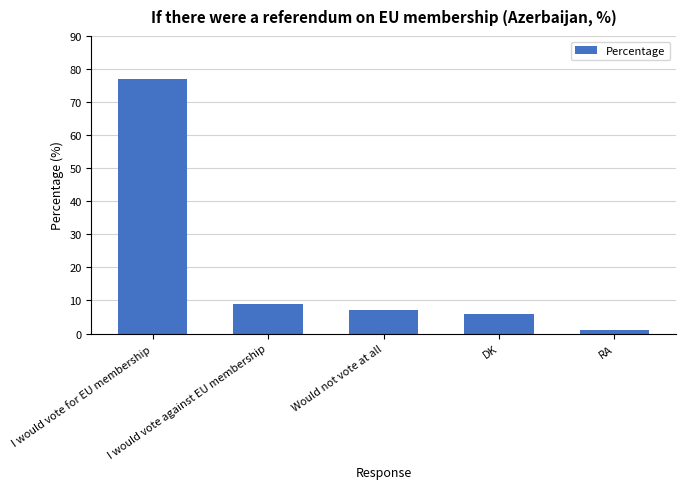

Are the bars horizontal?

No